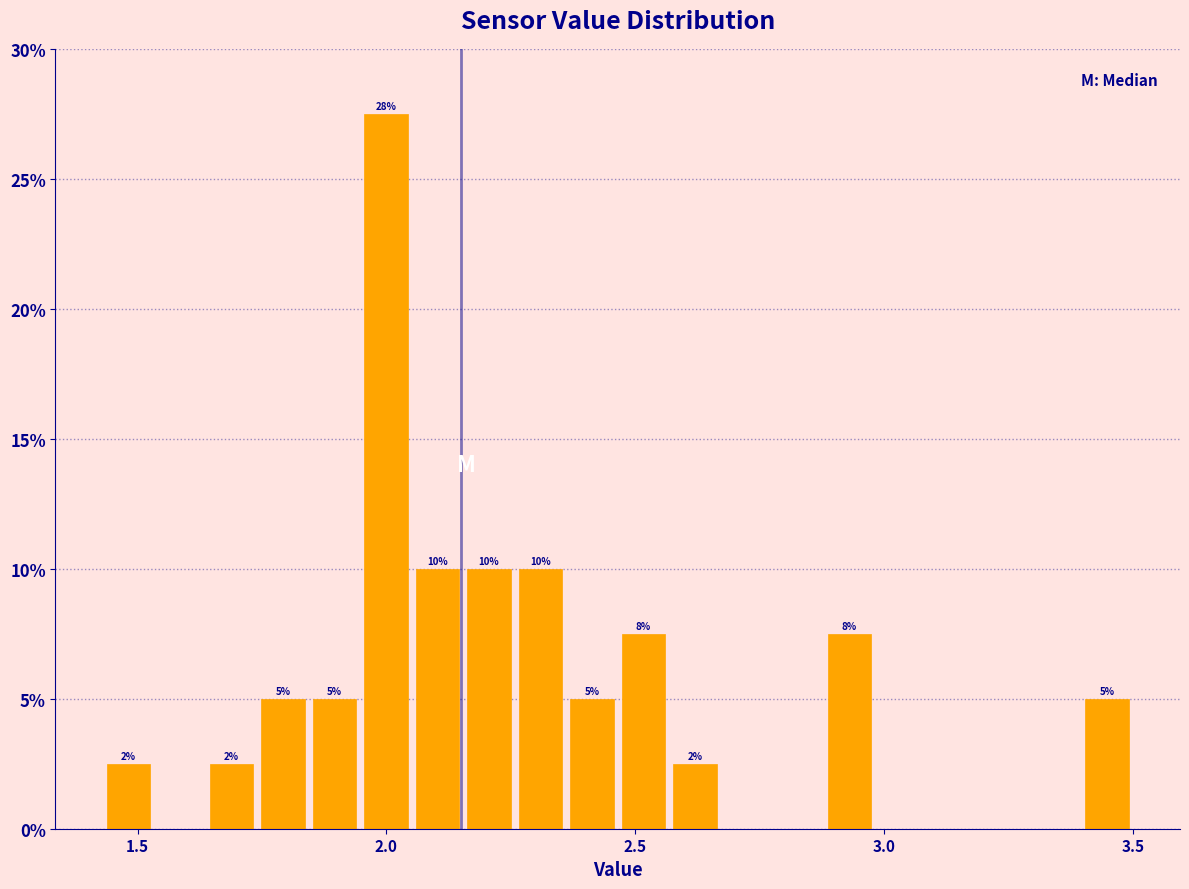

Read against the x-axis, roughly where is the centre of the tallest bar?

2.00